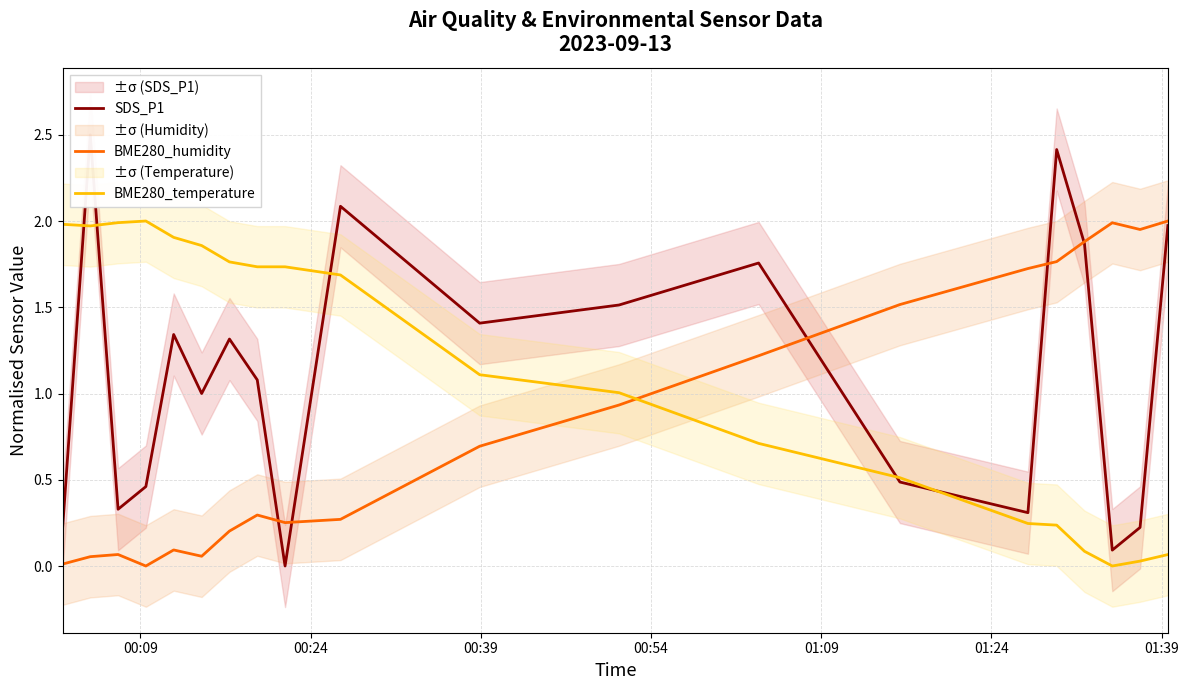

True or false: BME280_temperature and BME280_humidity cross at least once.

True